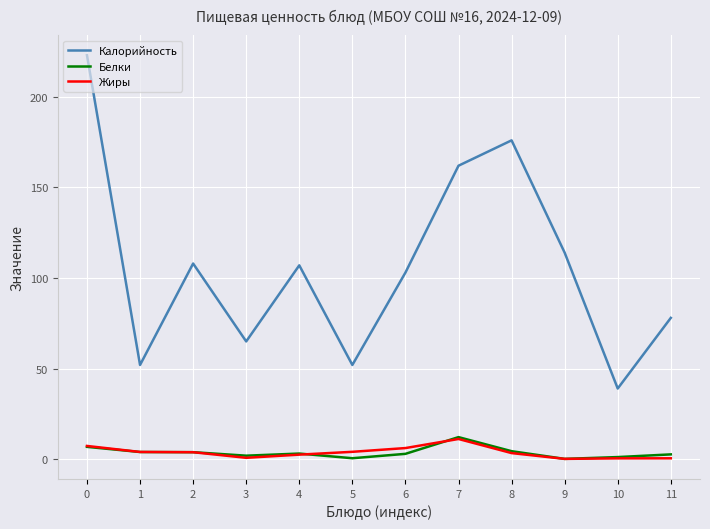

True or false: Калорийность and Жиры intersect in this chart.

False